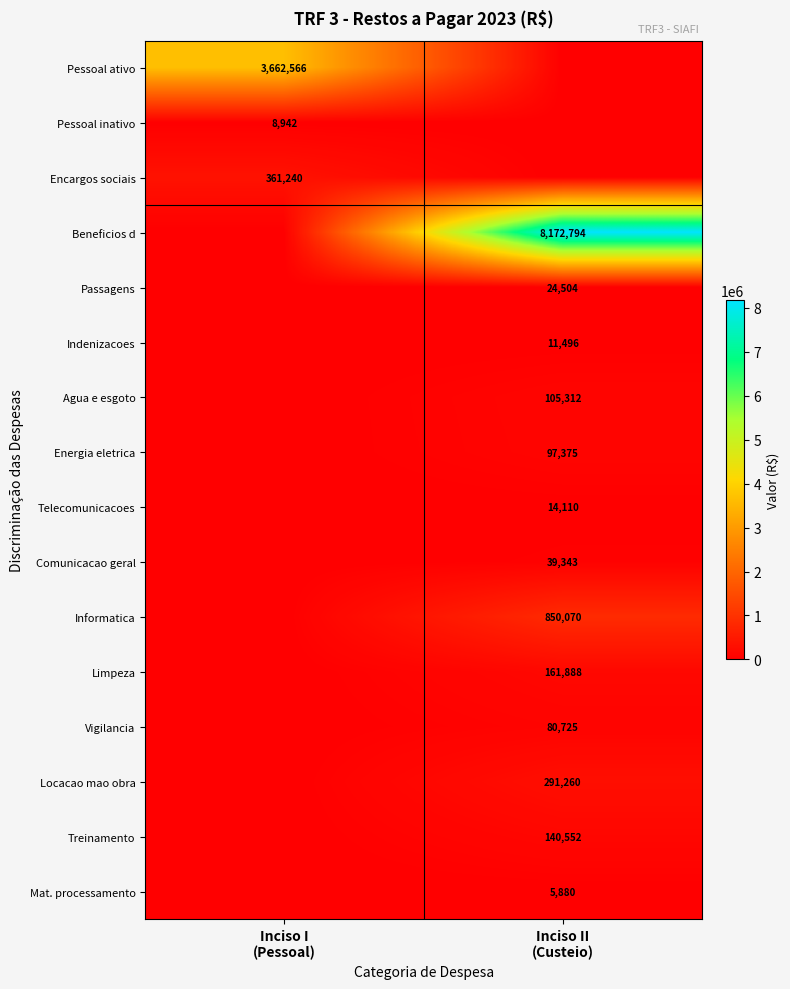

What is the difference between the highest and lowest values at Inciso I
(Pessoal)?

3662565.8